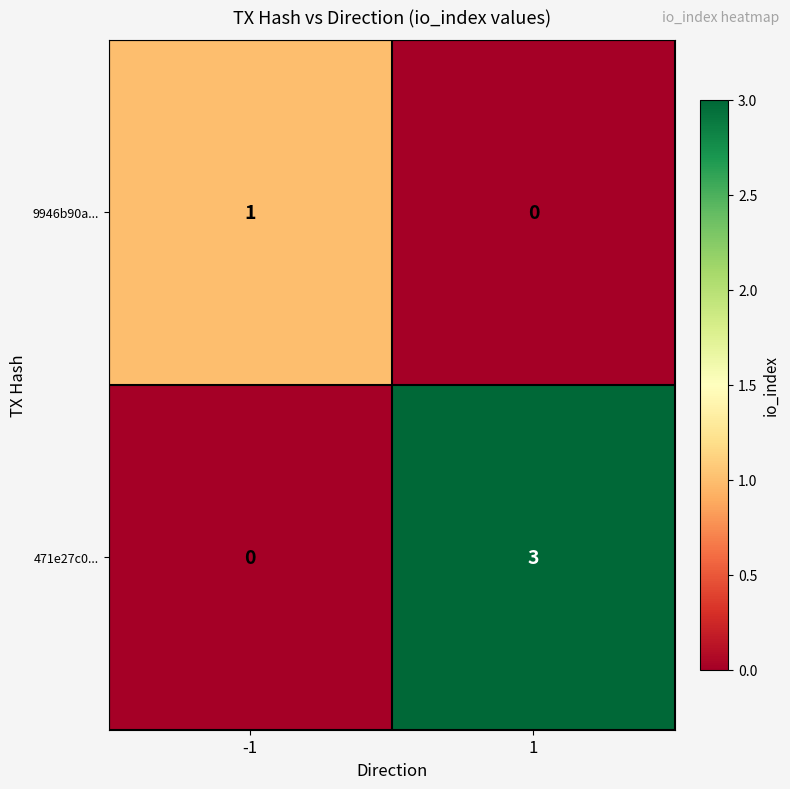

What is the difference between the maximum and minimum values in the 471e27c0... series?

3